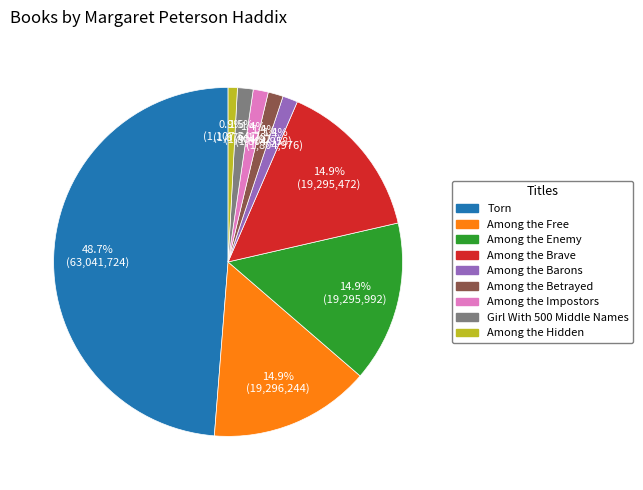

To the nearest percent, what is the difference between the largest and smallest slice percentages?

48%